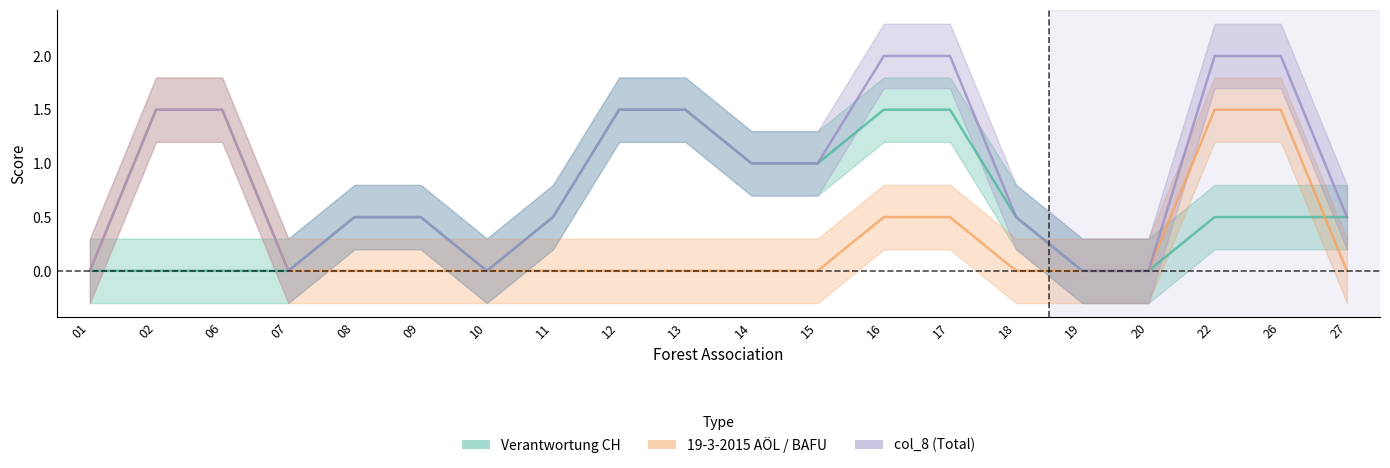

The Verantwortung CH series shows 1 at 08. True or false?

False